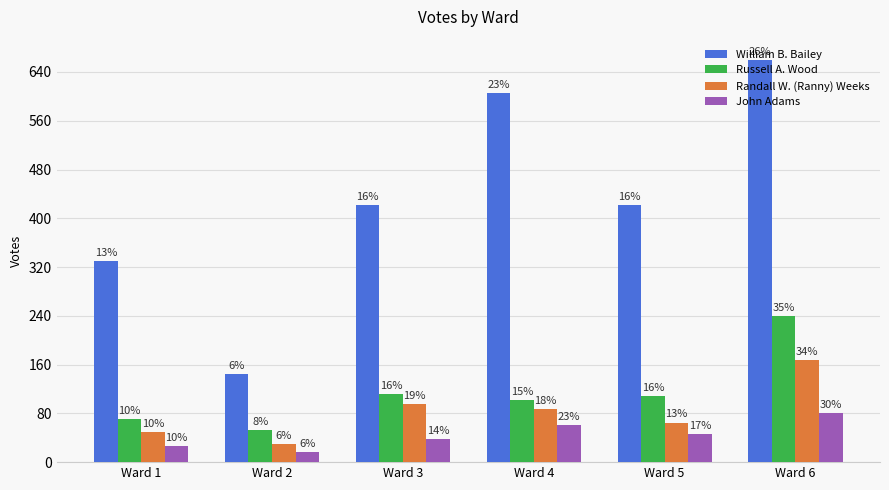

What is the minimum value shown in the chart?

16